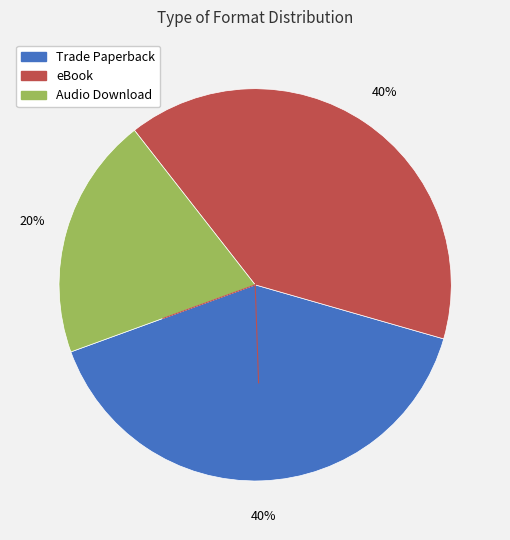

To the nearest percent, what portion does Trade Paperback represent?

40%